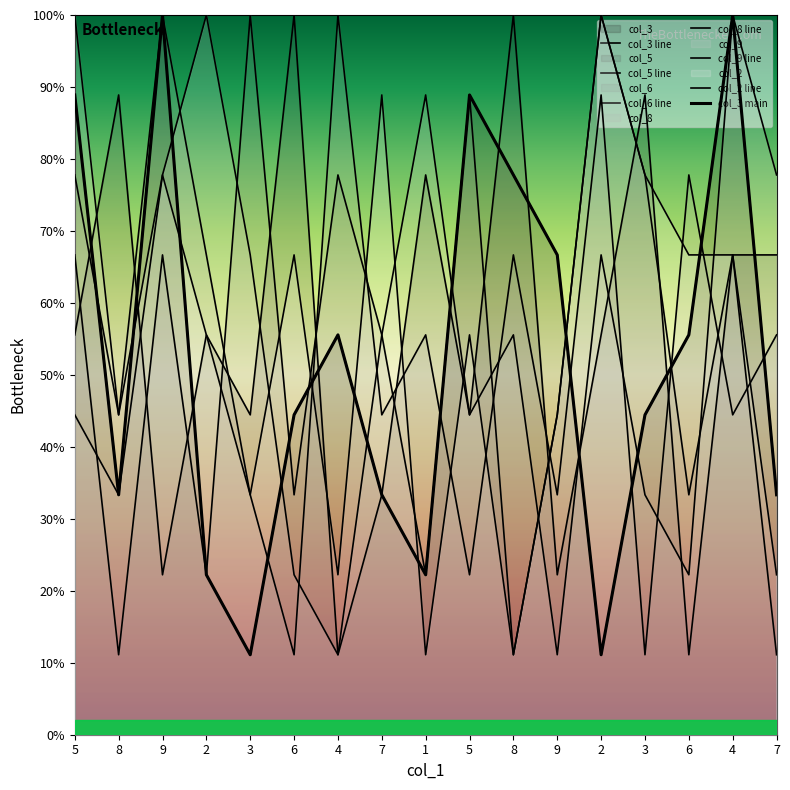

Which has a higher value, 8 or 2?

8